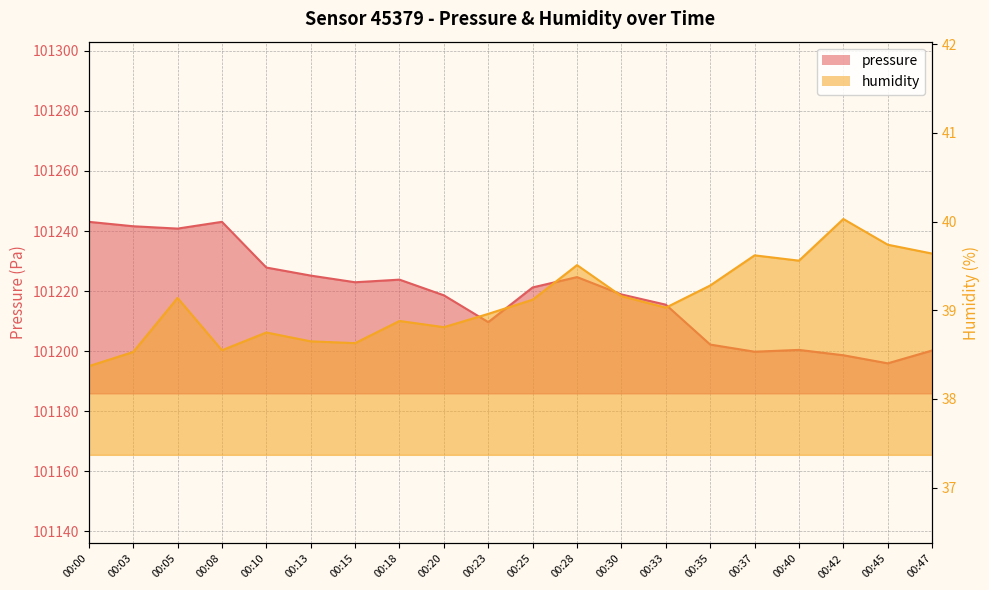

At which label is humidity closest to 39?

00:33